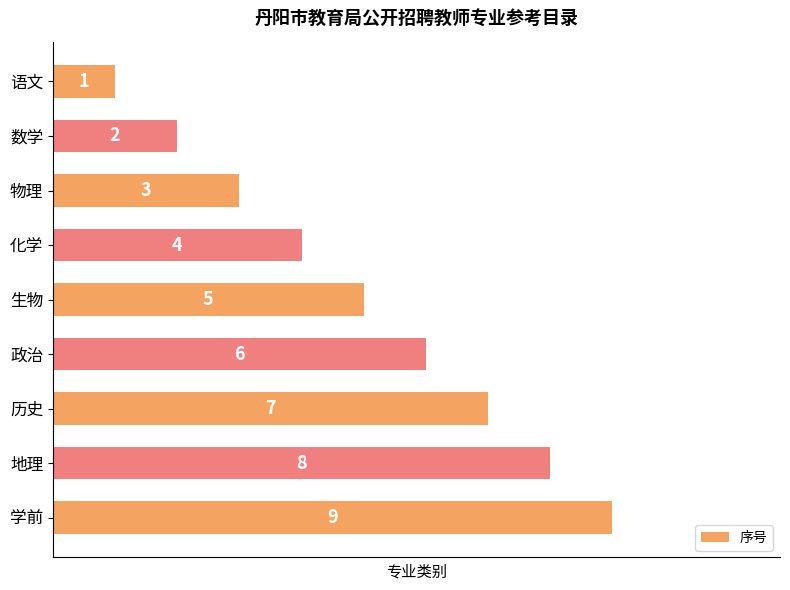

Are the bars horizontal?

Yes